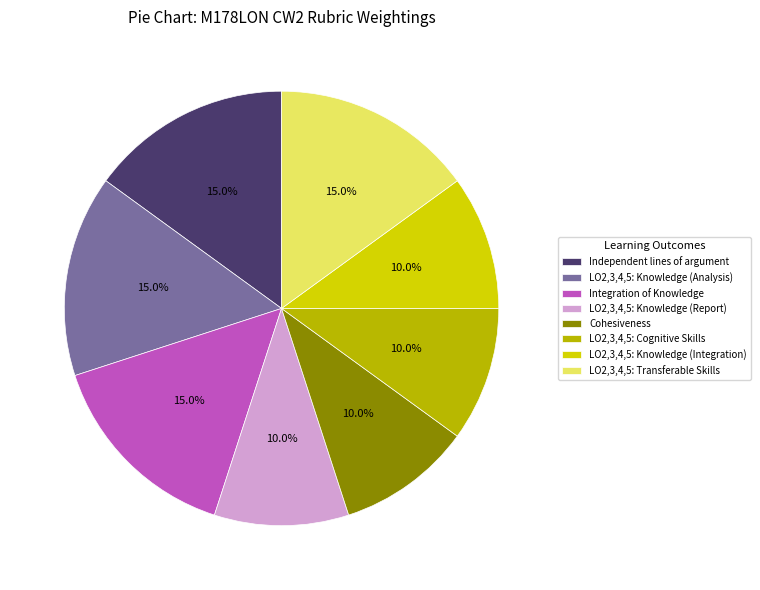

How many slices are in this pie chart?

8